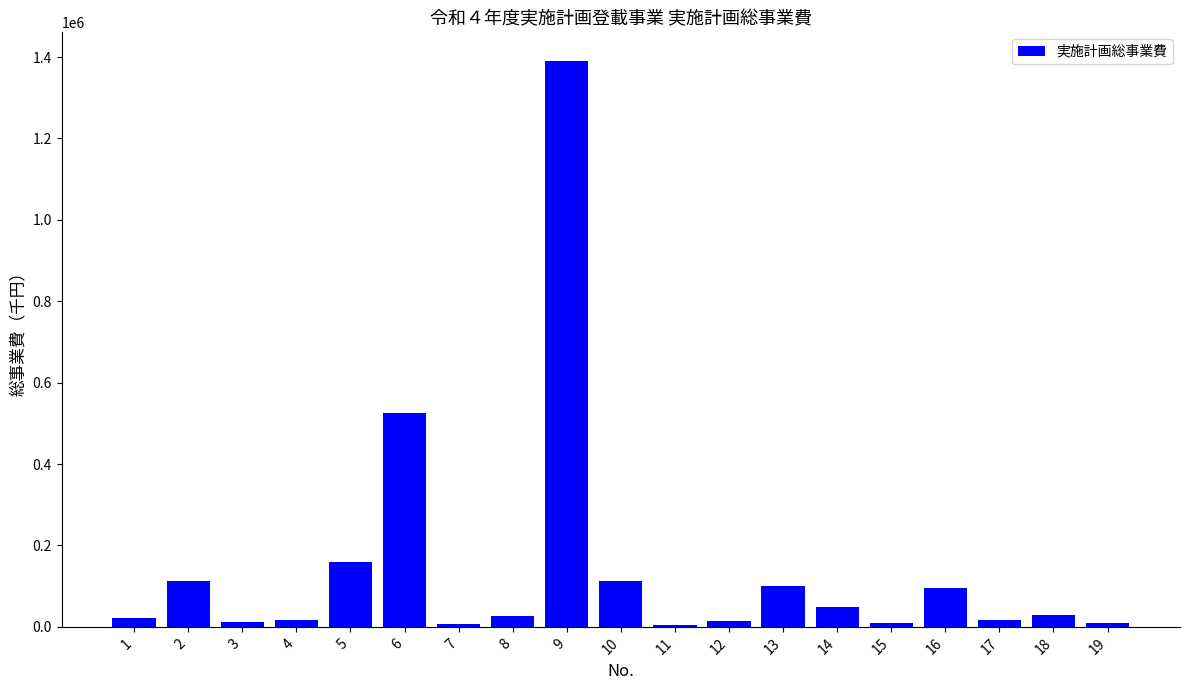

What value does the data have at 12, to the nearest 10?

13920